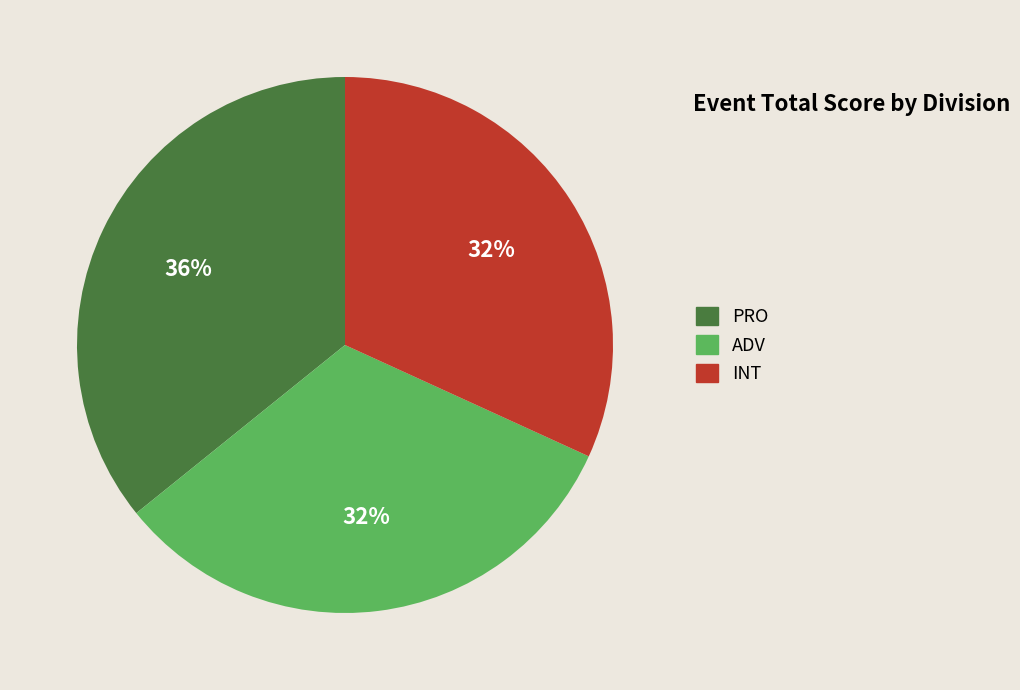

Is the sum of ADV and PRO greater than half?

Yes